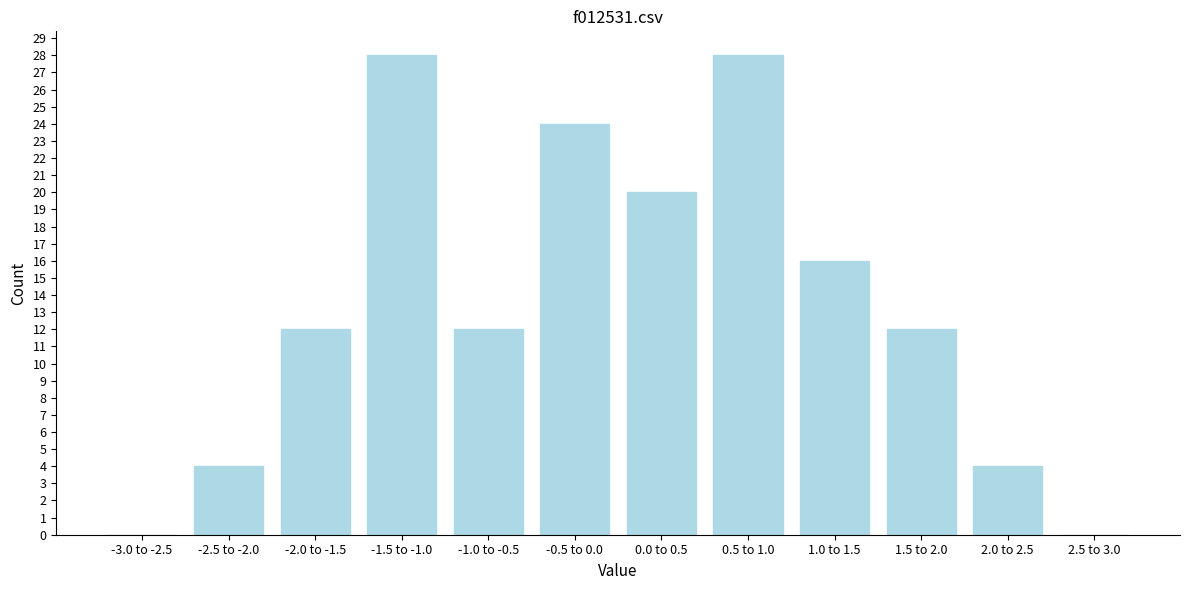

Reading left to right, extract all data points from this chart.

-3.0 to -2.5=0	-2.5 to -2.0=4	-2.0 to -1.5=12	-1.5 to -1.0=28	-1.0 to -0.5=12	-0.5 to 0.0=24	0.0 to 0.5=20	0.5 to 1.0=28	1.0 to 1.5=16	1.5 to 2.0=12	2.0 to 2.5=4	2.5 to 3.0=0